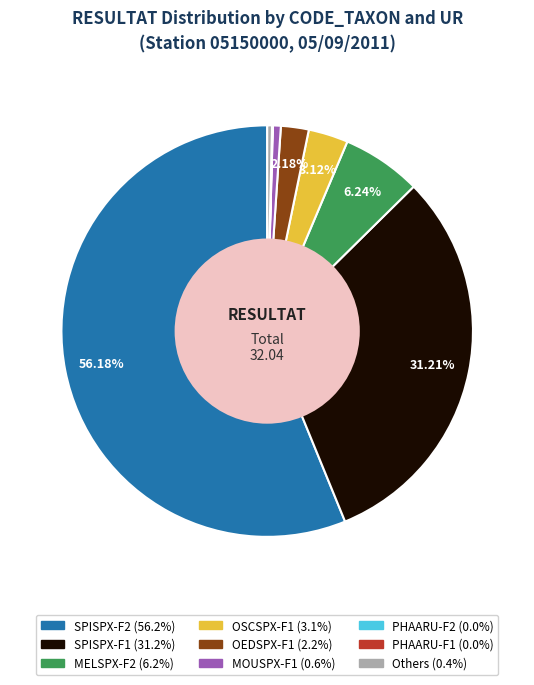

Is there any slice that represents more than half of the pie?

Yes